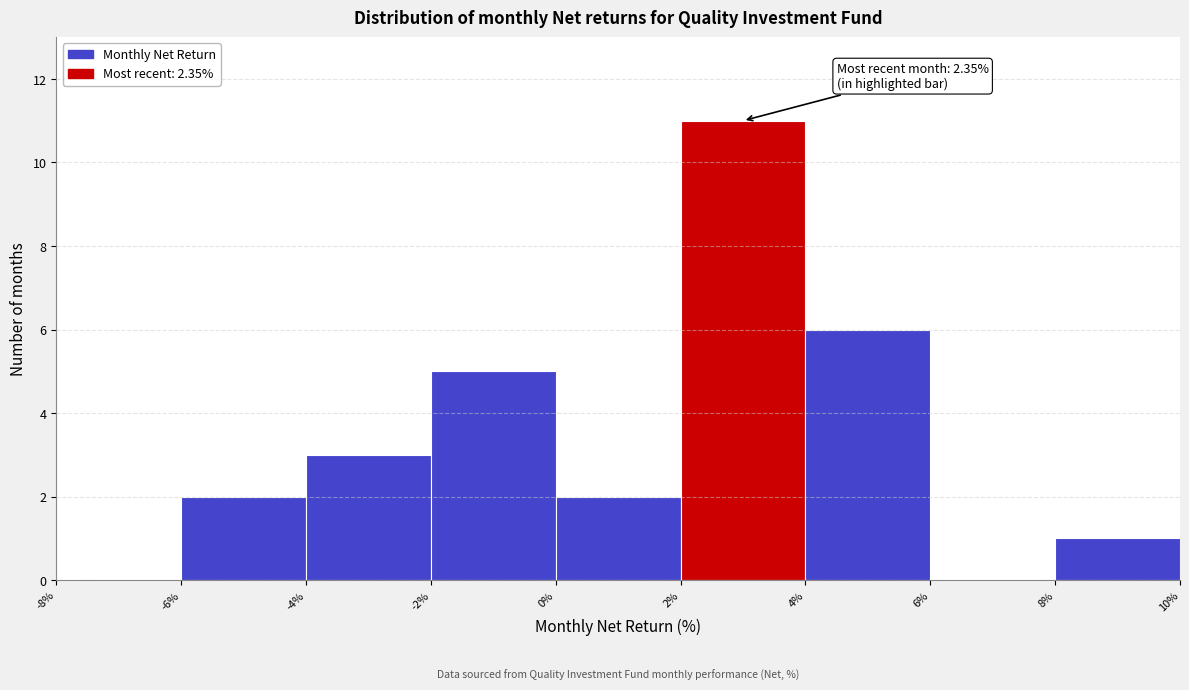

Over which range of the x-axis is the bar tallest?

2% to 4%